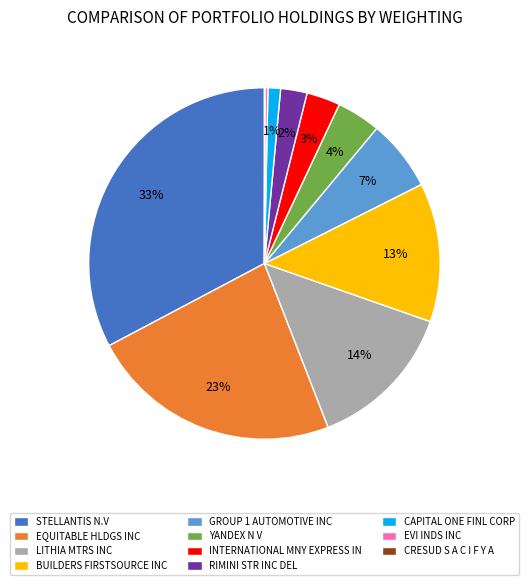

What percentage is the INTERNATIONAL MNY EXPRESS IN slice, to the nearest percent?

3%